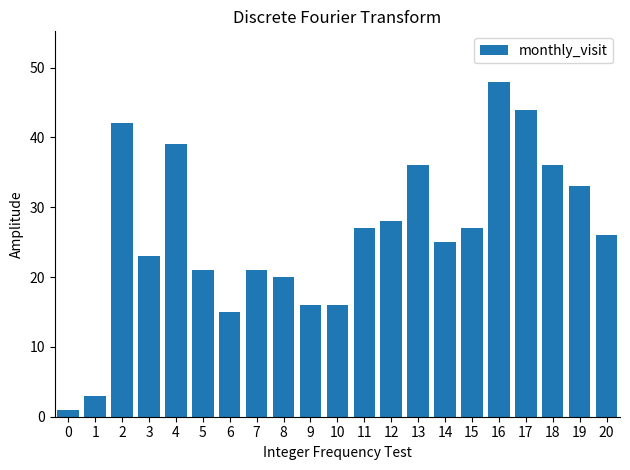

Reading left to right, what are all the values shown in this chart?

0=1	1=3	2=42	3=23	4=39	5=21	6=15	7=21	8=20	9=16	10=16	11=27	12=28	13=36	14=25	15=27	16=48	17=44	18=36	19=33	20=26